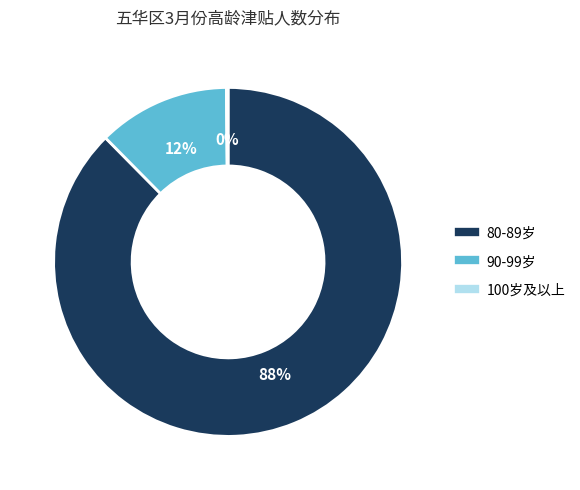

Is there a majority slice in this chart?

Yes